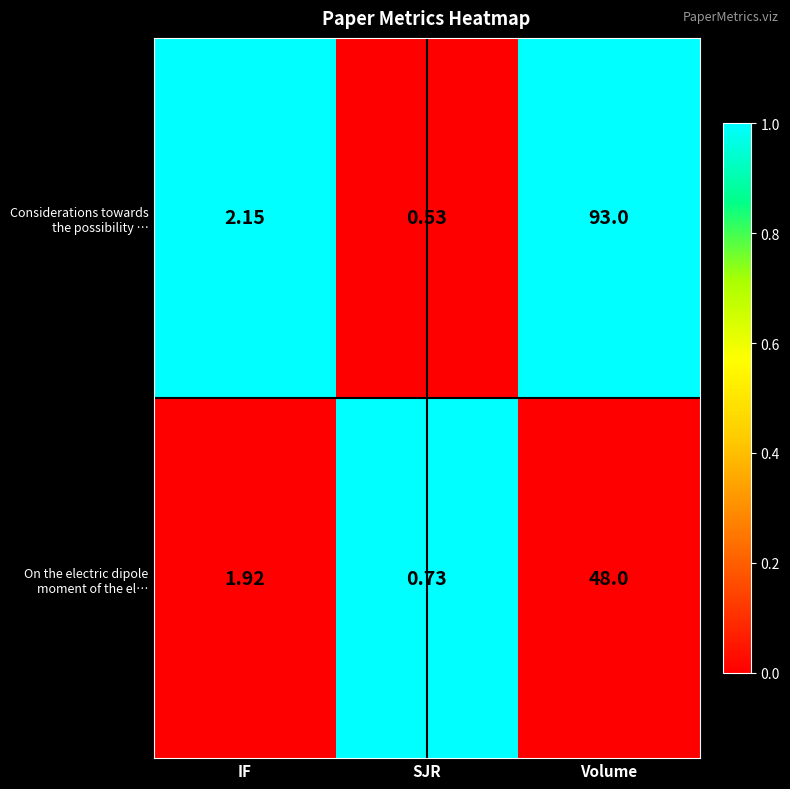

At which category does the chart reach its minimum across all series?

SJR